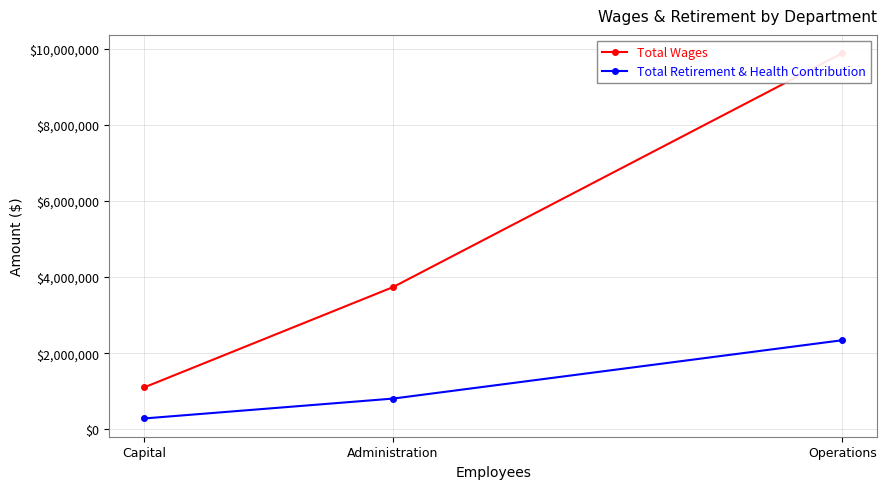

What is the spread (max minus min) of values at Administration?

2929758